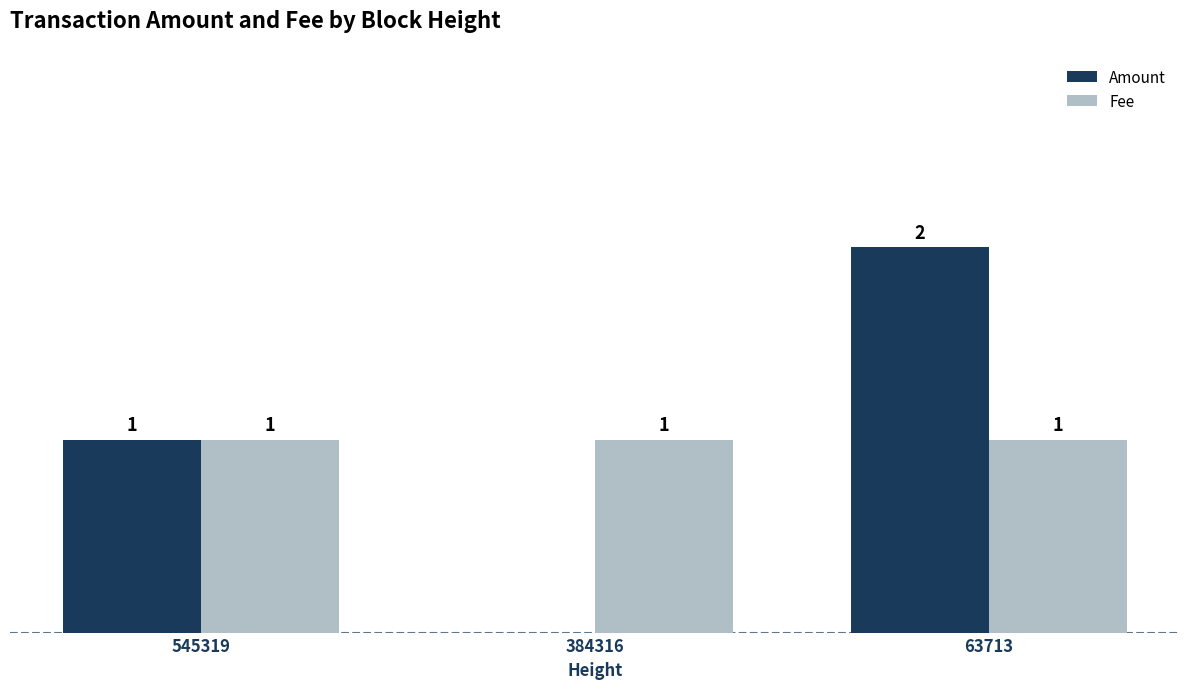

Which series changed the most between 545319 and 63713?

Amount